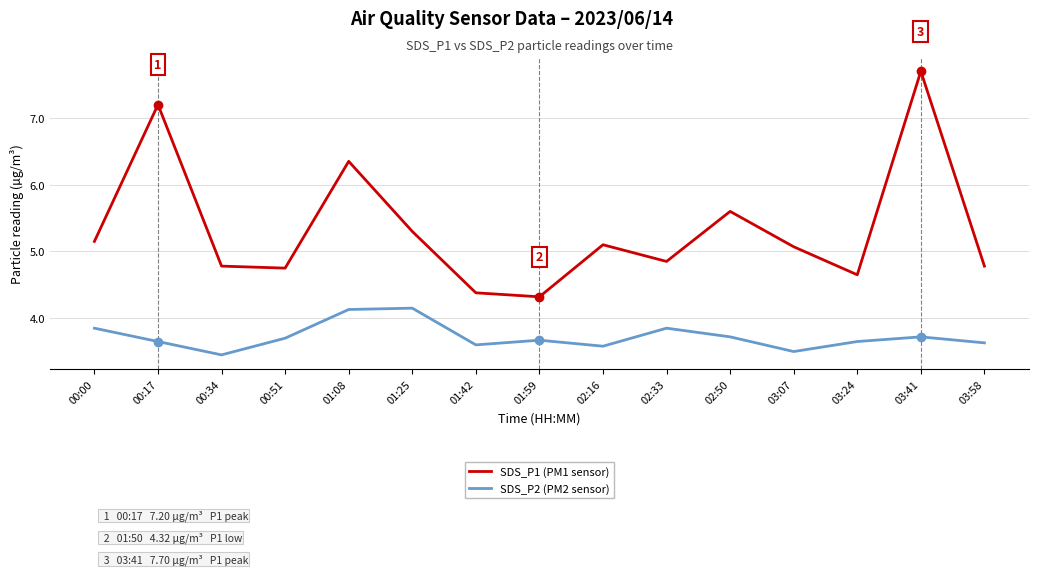

True or false: SDS_P1 (PM1 sensor) and SDS_P2 (PM2 sensor) cross at least once.

False